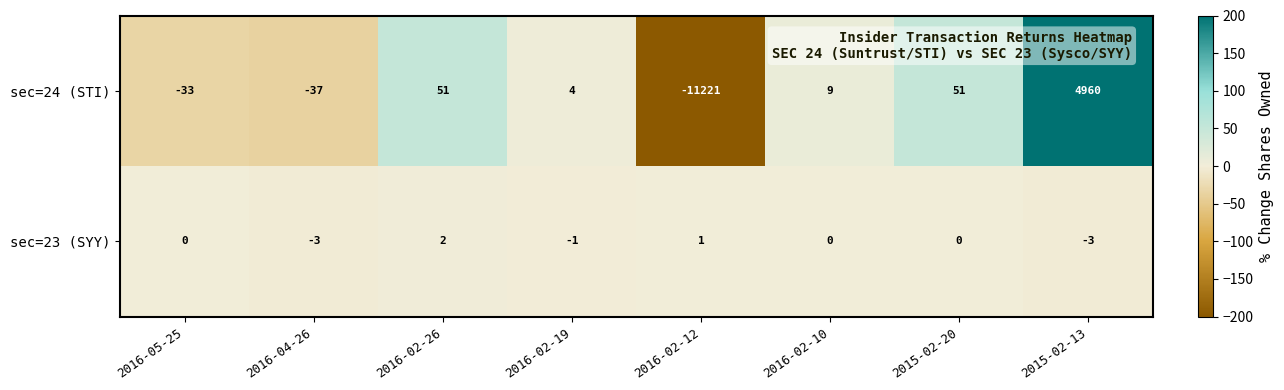

At which label does sec=24 (STI) first exceed 9?

2016-02-26